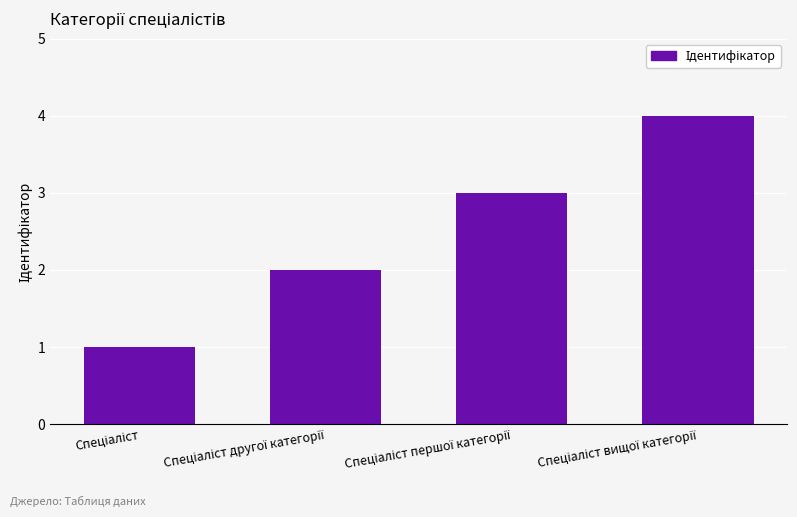

What is the greatest value displayed?

4